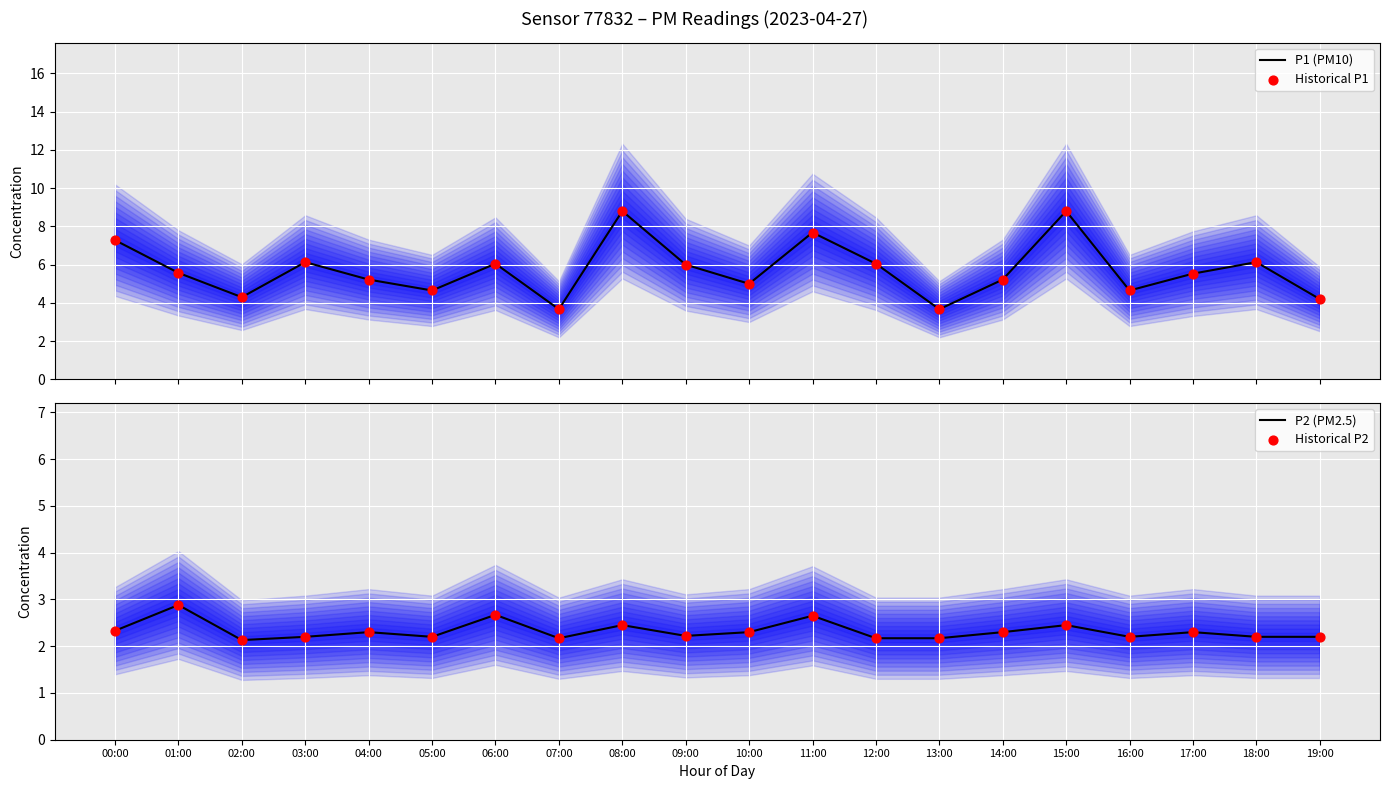

At how many categories does at least one series exceed 8?

2